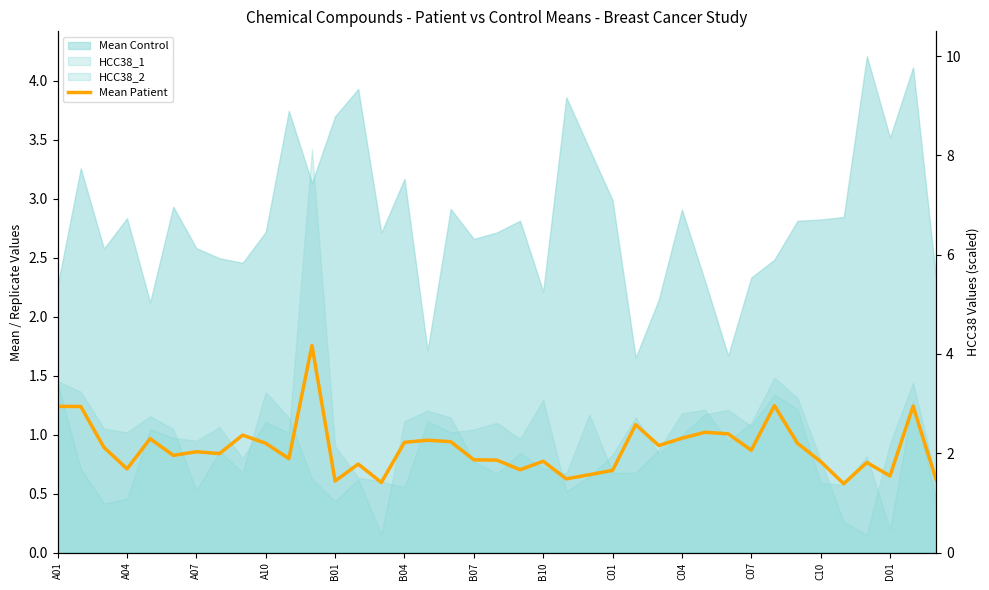

List the labels in order of value, smallest first.

34, 14, D01, 38, 22, 36, 23, 24, 20, A10, 13, 35, 33, 21, 19, 18, C07, B04, B10, B07, 30, A07, 26, 32, C04, 15, 17, 16, B01, 27, C01, 29, 28, 25, A04, A01, 37, 31, C10